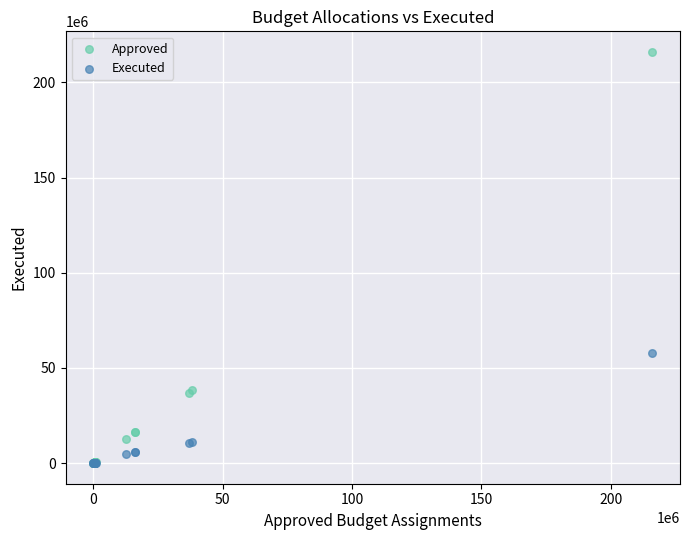

In the Approved series, what Y value is closest to 108007904?

38233276.1